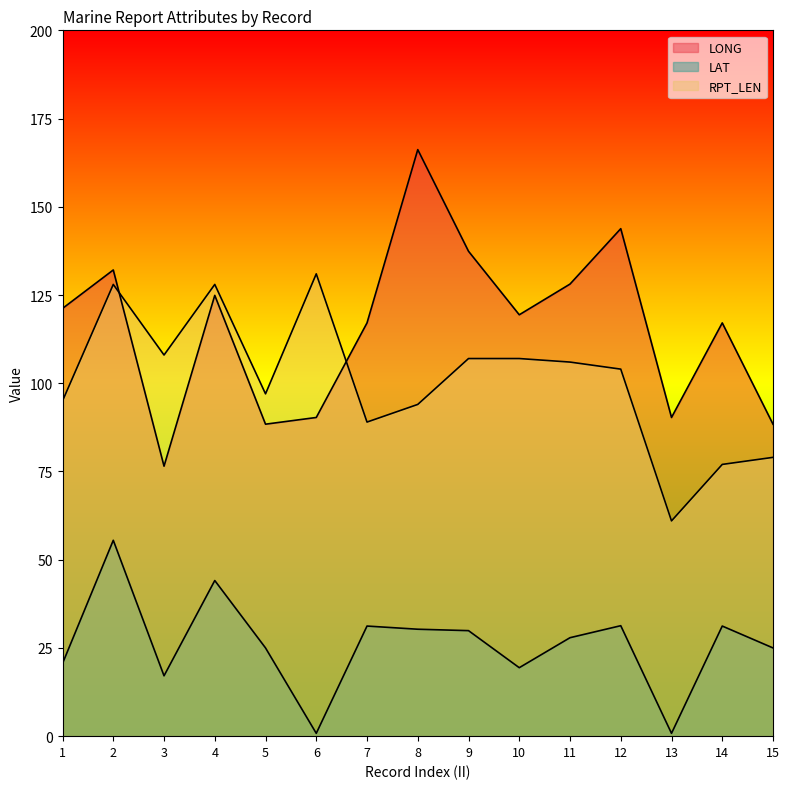

Between which two adjacent categories do RPT_LEN and LONG first intersect?

2 and 3